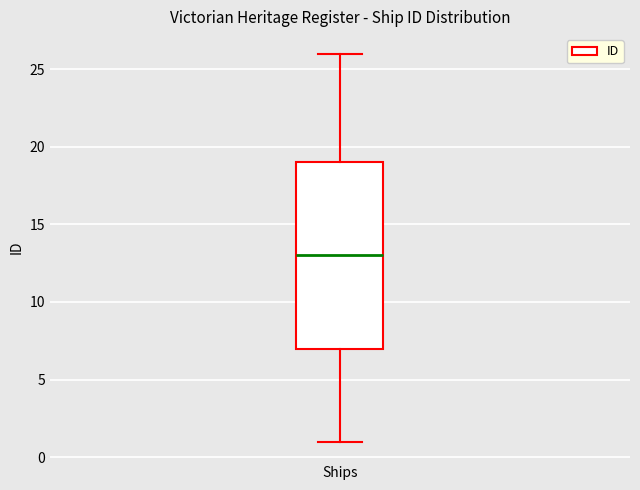

Read this box plot against the y-axis: the position of the median line, the range covered by the box, and the ends of both whiskers. The values are not printed on the chart, so give them approximately, as read against the axis.

median 13, box 7 to 19, whiskers 1 to 26